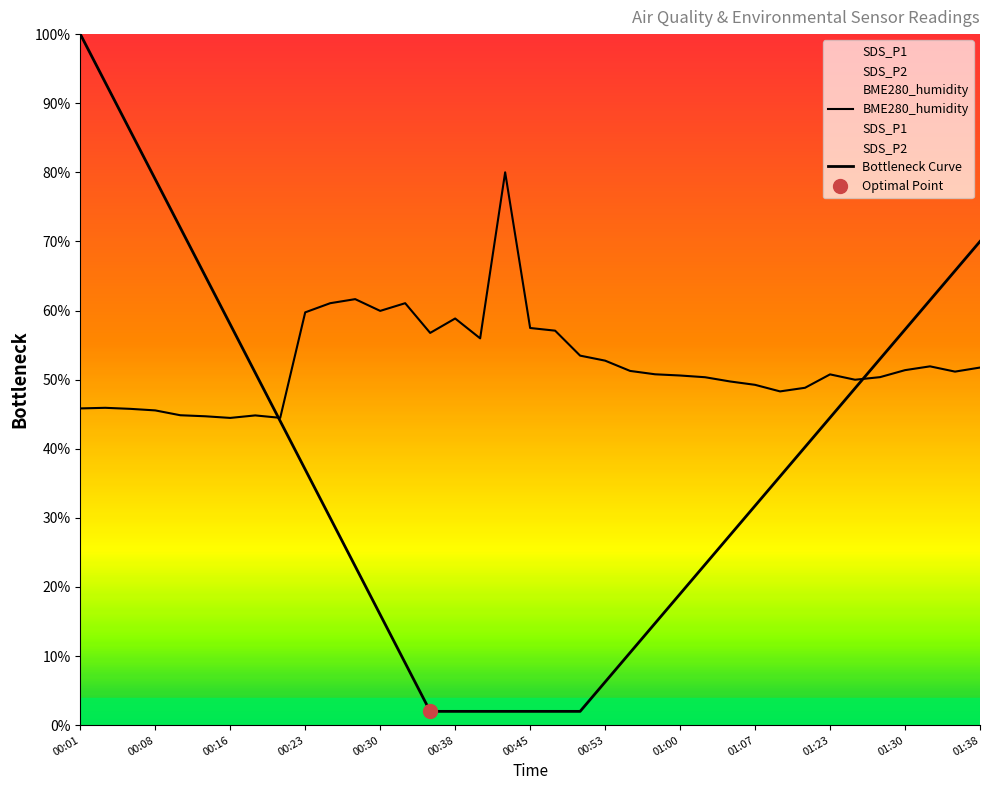

Rank the series by their average value, from highest to lowest.

BME280_humidity, SDS_P1, SDS_P2